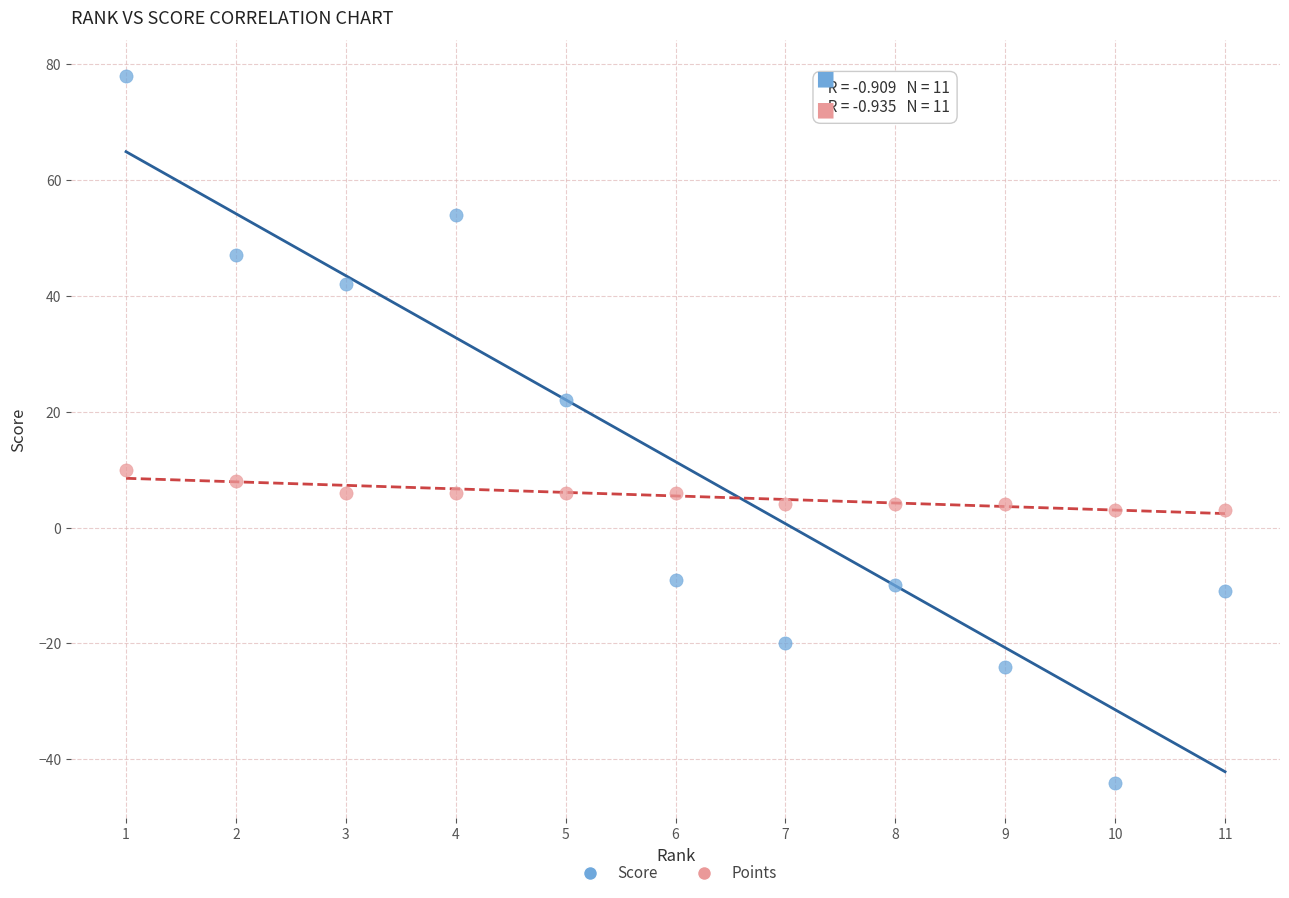

Which series contains the highest Y value?

Score